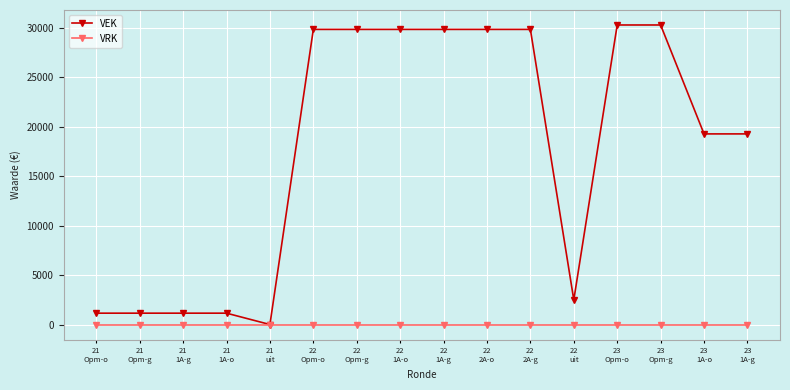

What is the maximum value shown in the chart?

30262